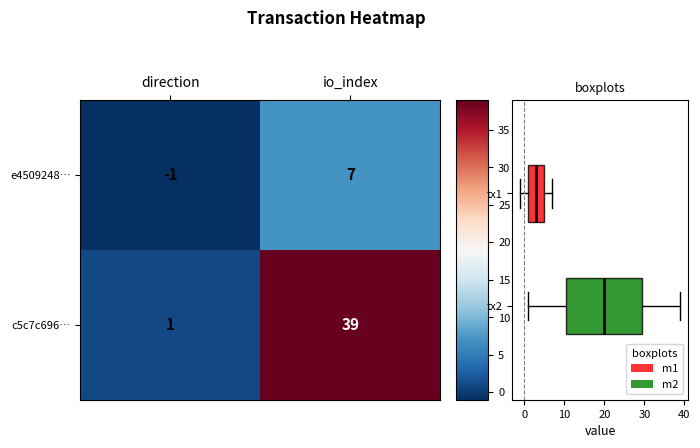

At which label is e4509248… closest to 3?

direction